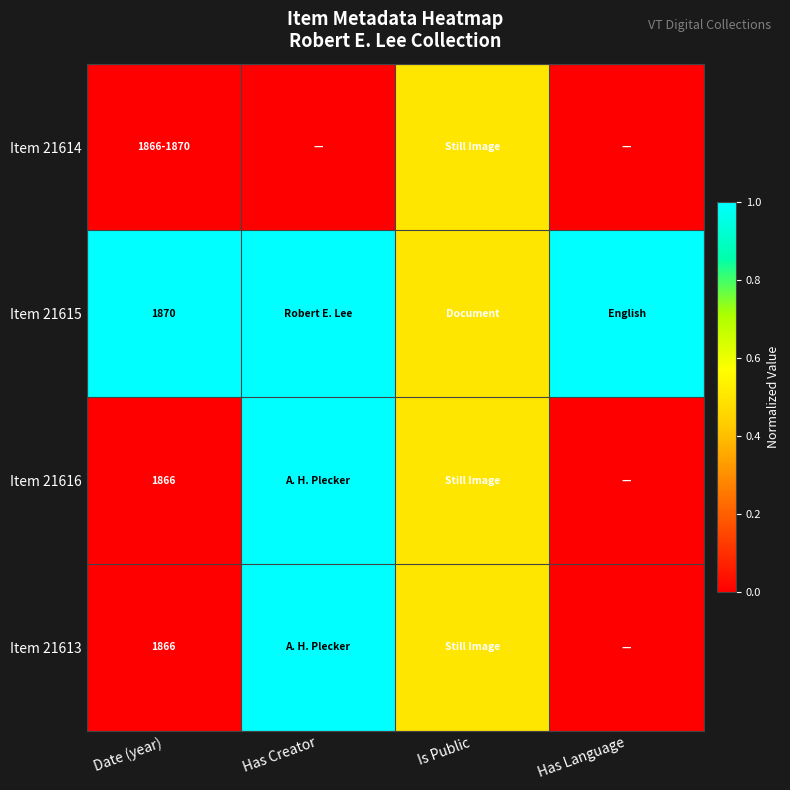

Is it true that Item 21613 equals 1226.3 at Date (year)?

False